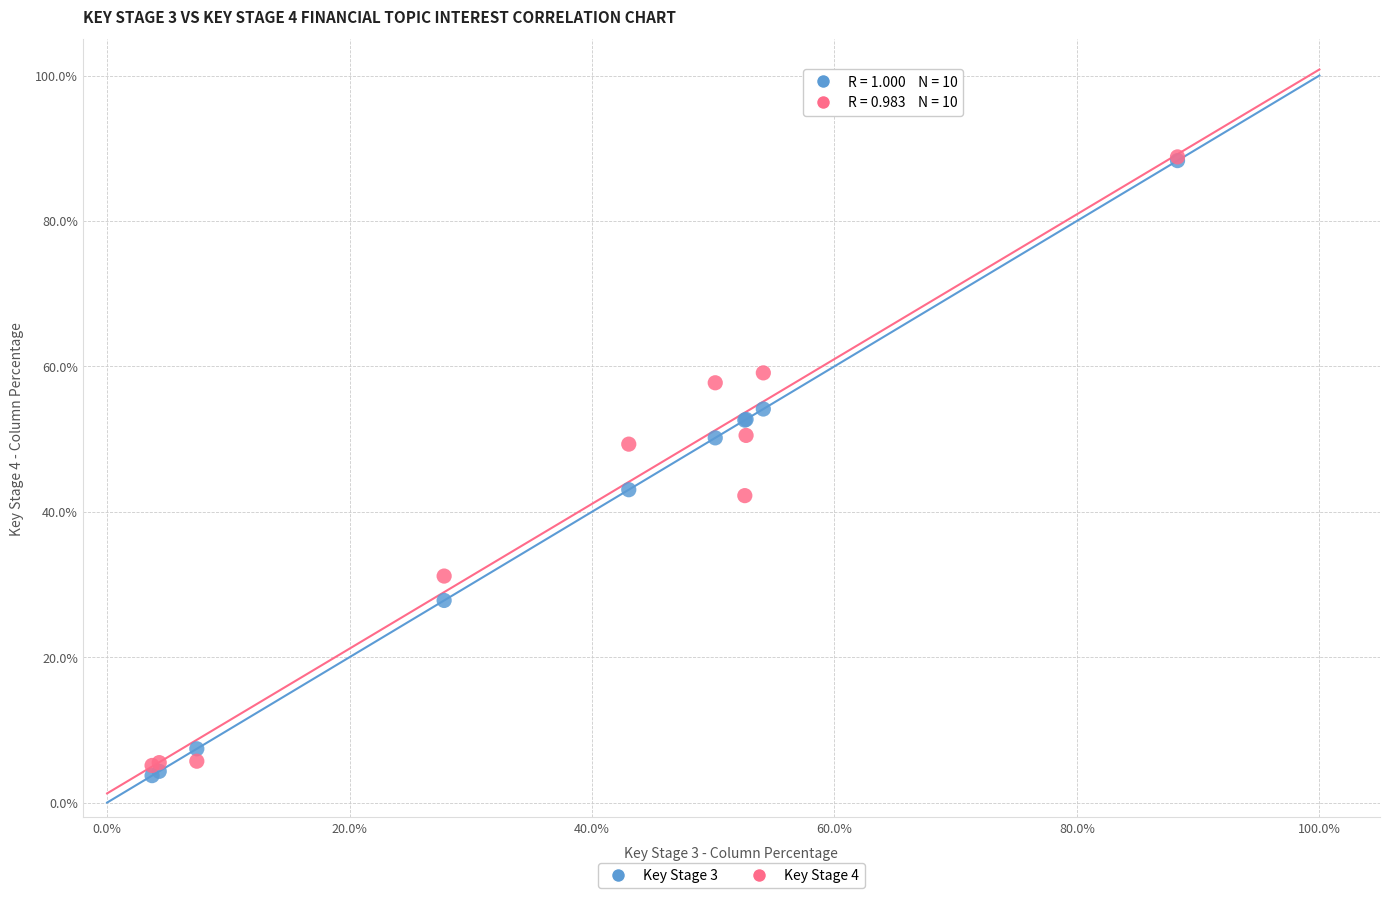

Which series has the widest spread of Y values?

Key Stage 3